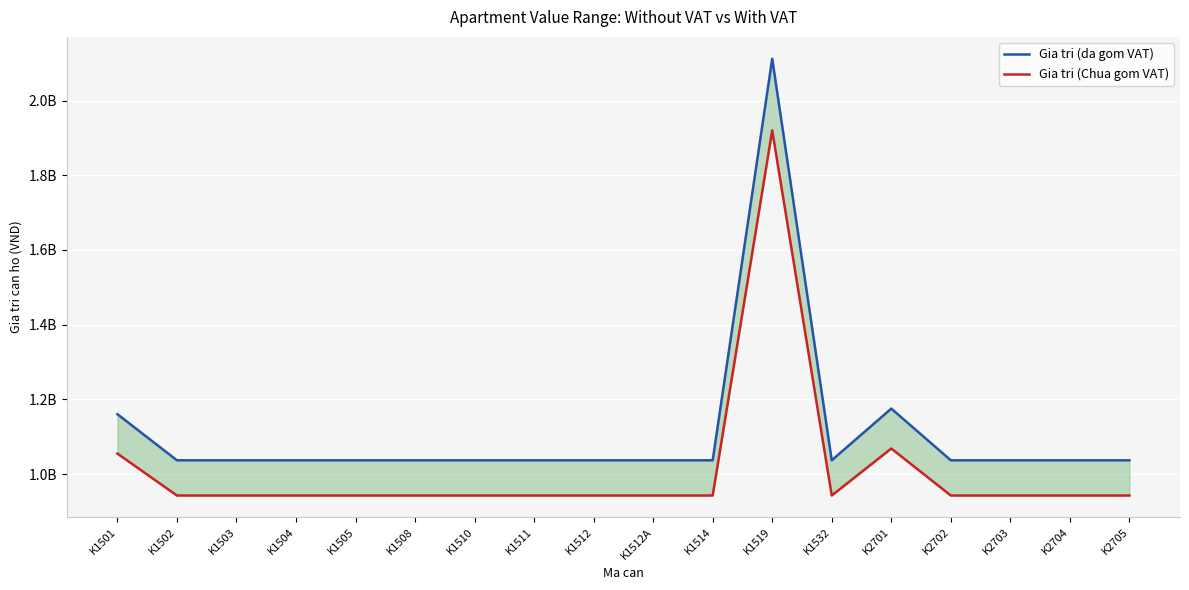

What is the greatest value displayed?

2111844000.0